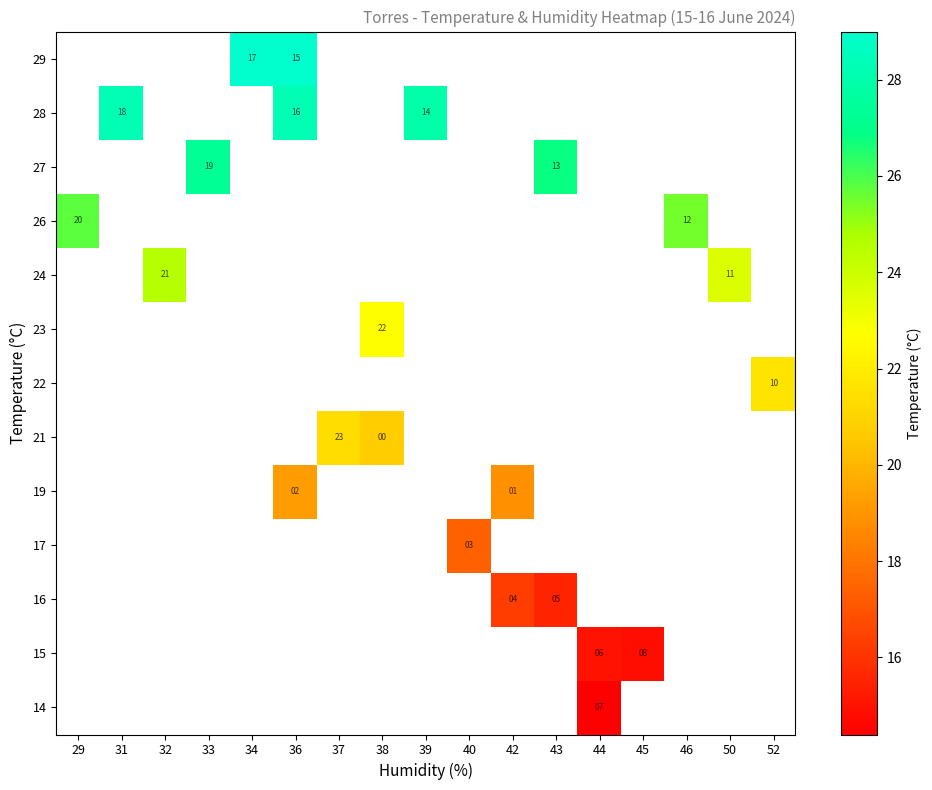

What is the maximum value shown in the chart?

29.0